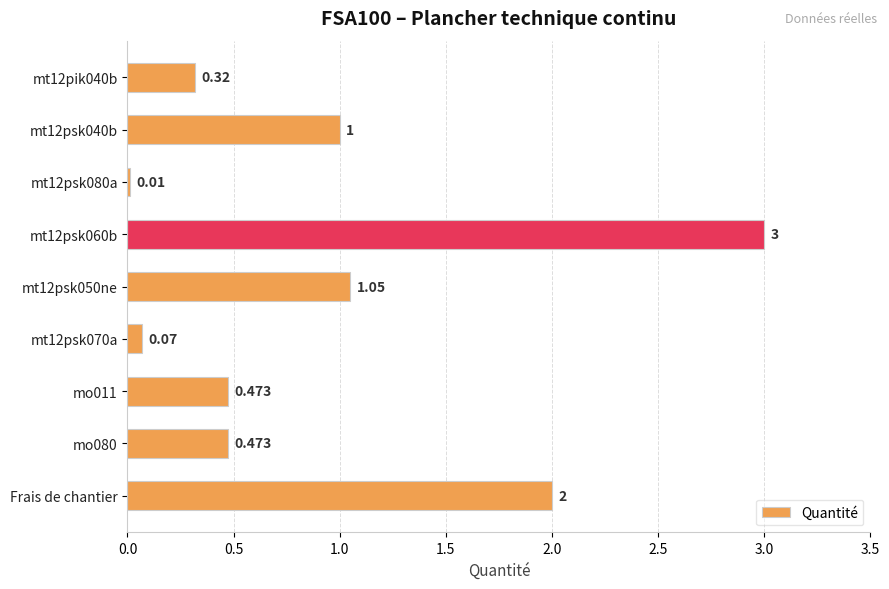

How many data points does each series have?

9